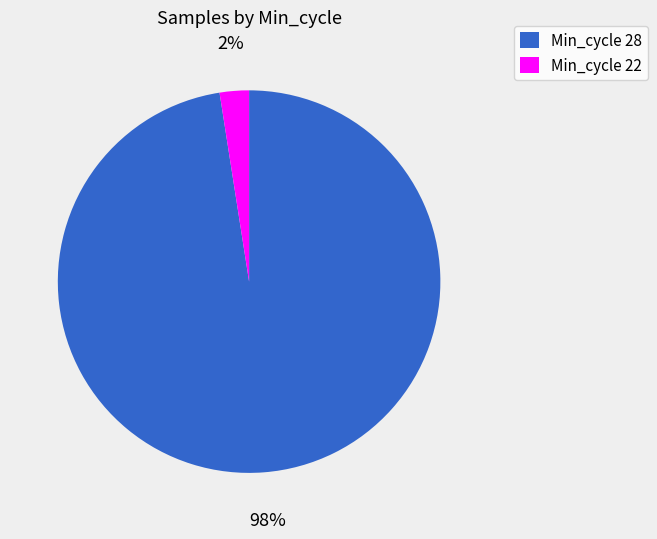

Combined, do Min_cycle 28 and Min_cycle 22 account for over 50%?

Yes